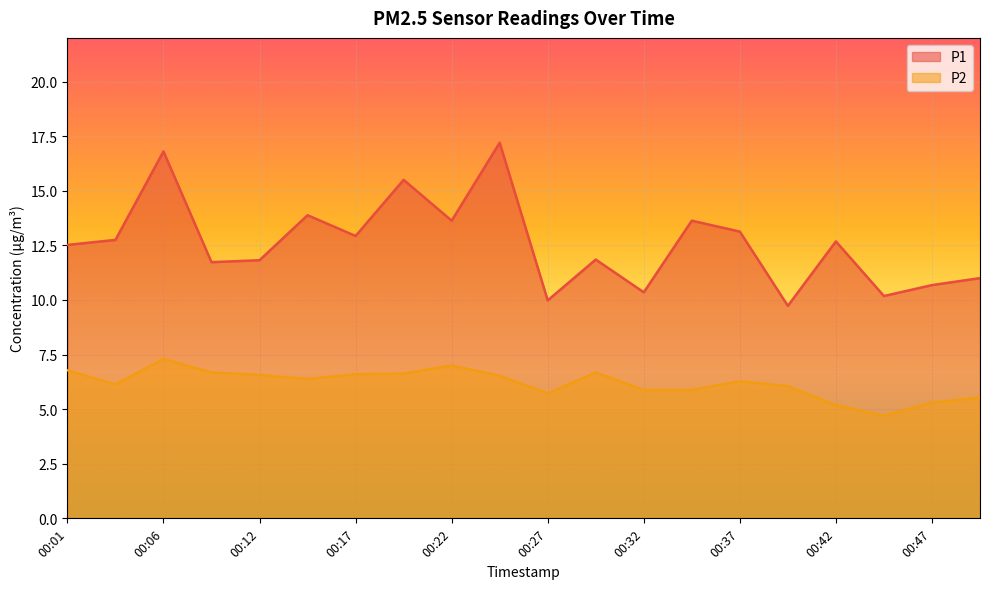

At which label is P2 closest to 6?

00:39